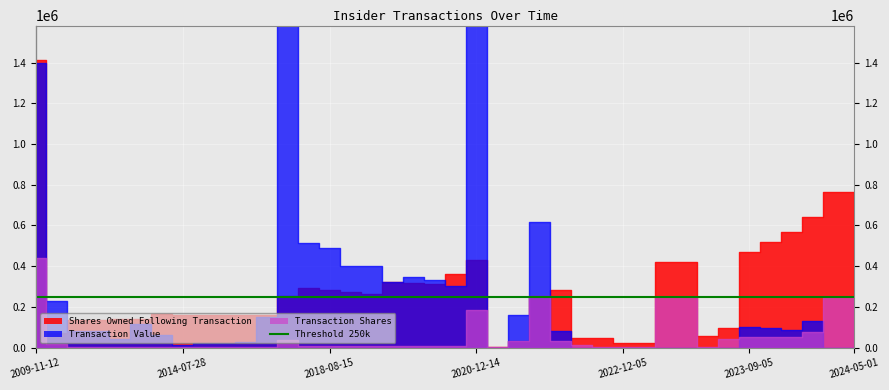

What is the maximum value for transactionShares?

440457